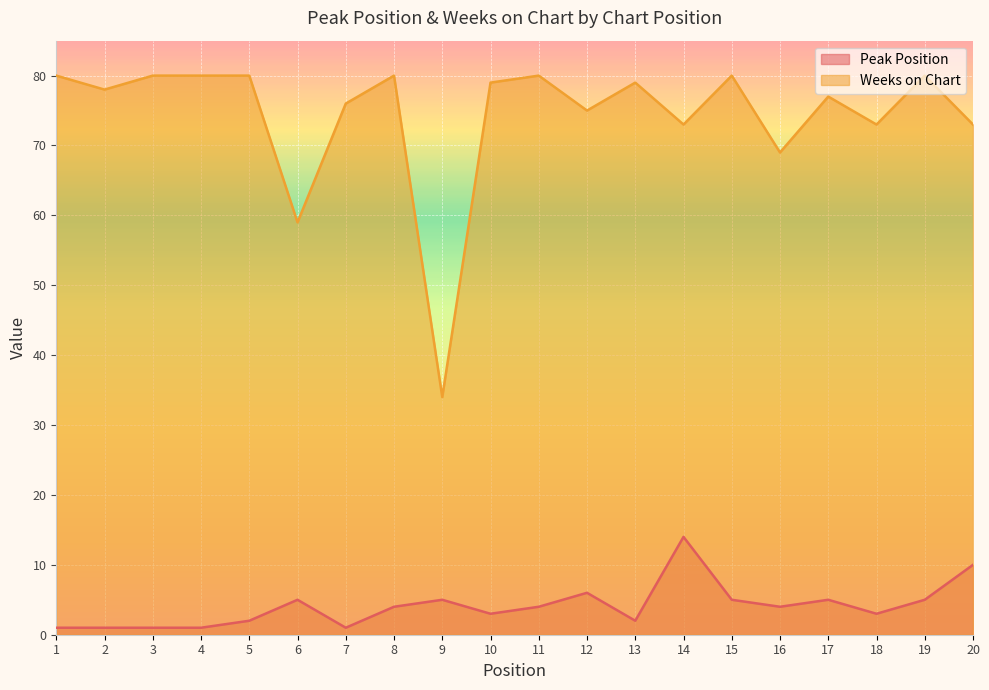

List the series in order of their peak value, lowest first.

Peak Position, Weeks on Chart